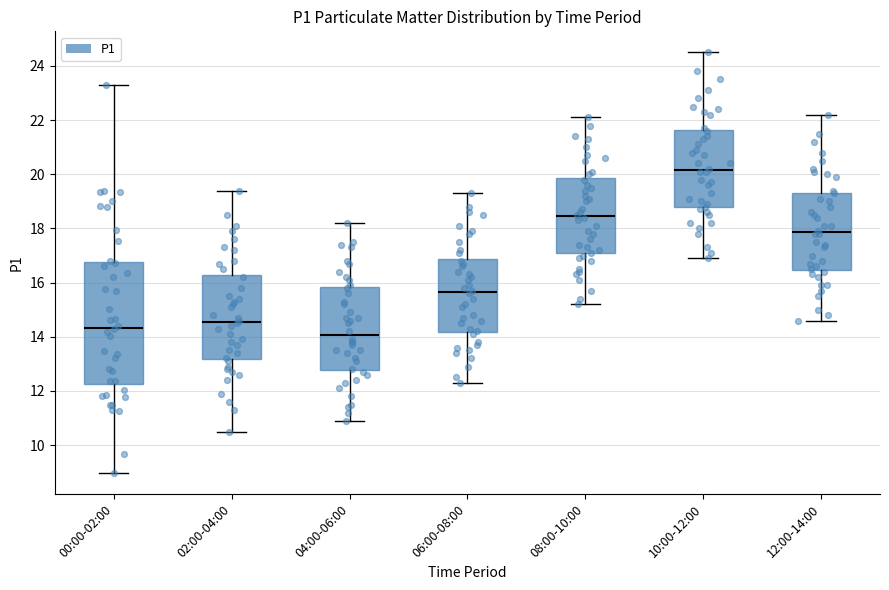

Reading left to right, transcribe this box plot: for each box, give where its median line is, the range the box spans, and where its two whiskers end, as read against the y-axis. The values are not printed on the chart, so give them approximately, as read against the axis.

00:00-02:00: median 14.4, box 12.2 to 16.8, whiskers 9.0 to 23.4
02:00-04:00: median 14.6, box 13.2 to 16.2, whiskers 10.6 to 19.4
04:00-06:00: median 14.0, box 12.8 to 15.8, whiskers 11.0 to 18.2
06:00-08:00: median 15.6, box 14.2 to 16.8, whiskers 12.4 to 19.4
08:00-10:00: median 18.4, box 17.0 to 19.8, whiskers 15.2 to 22.2
10:00-12:00: median 20.2, box 18.8 to 21.6, whiskers 17.0 to 24.6
12:00-14:00: median 17.8, box 16.4 to 19.4, whiskers 14.6 to 22.2